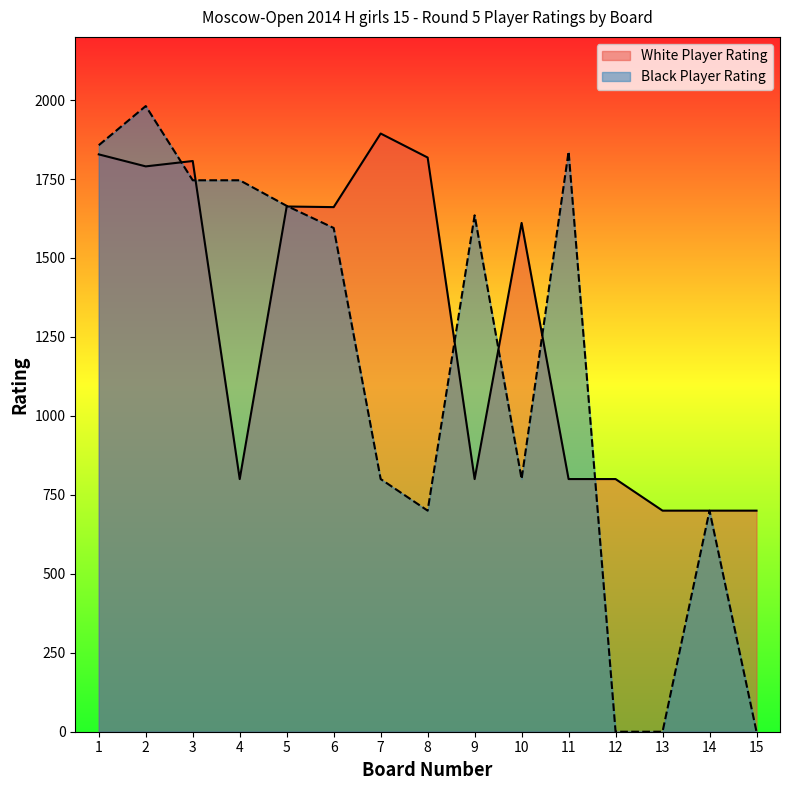

Which series has the widest spread of values?

Black Player Rating